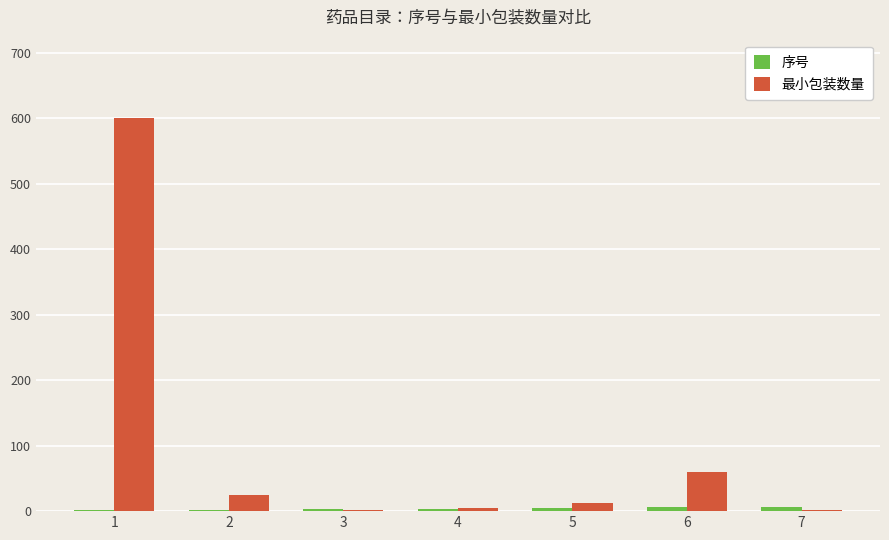

What is the sum of all 最小包装数量 values?

703